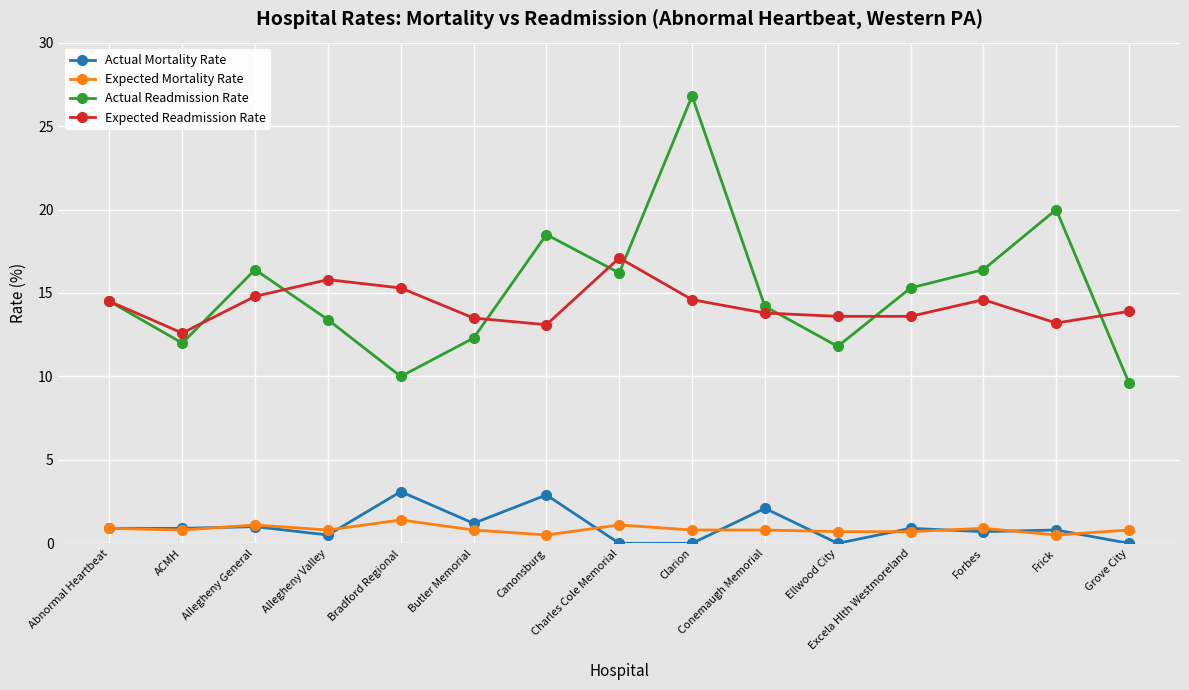

How many categories are shown in the chart?

15